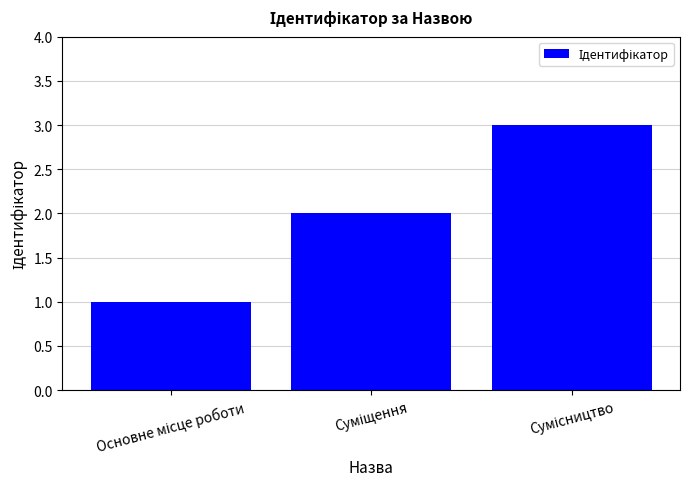

How many values are below 2?

1